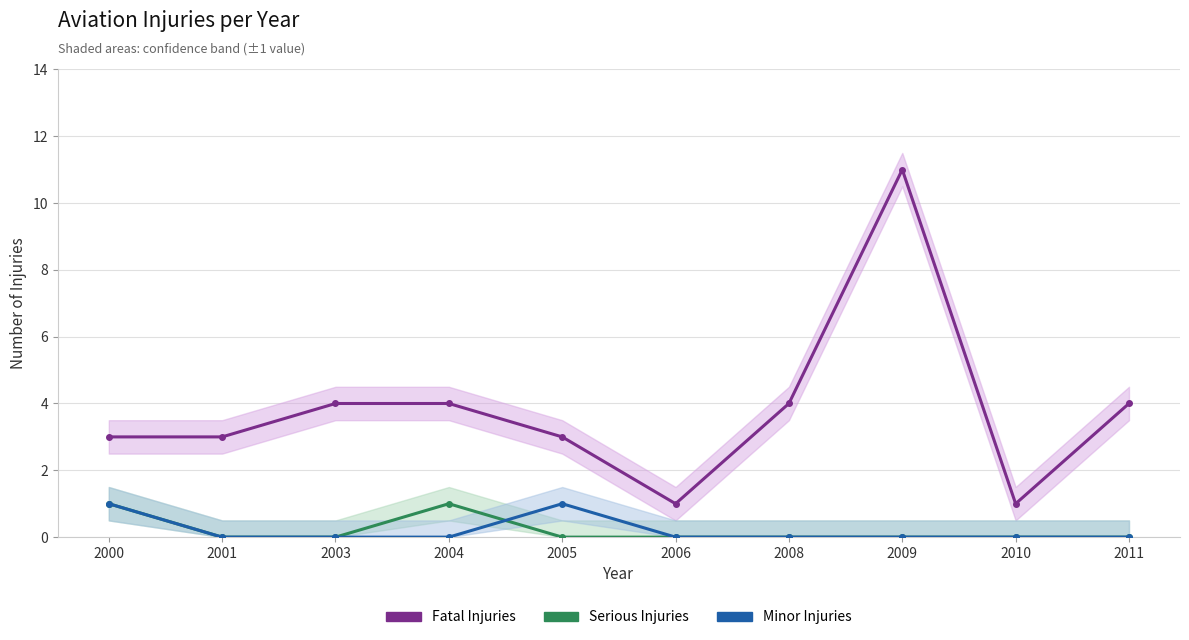

What is the difference between the second highest and second lowest values in the Serious Injuries series?

1